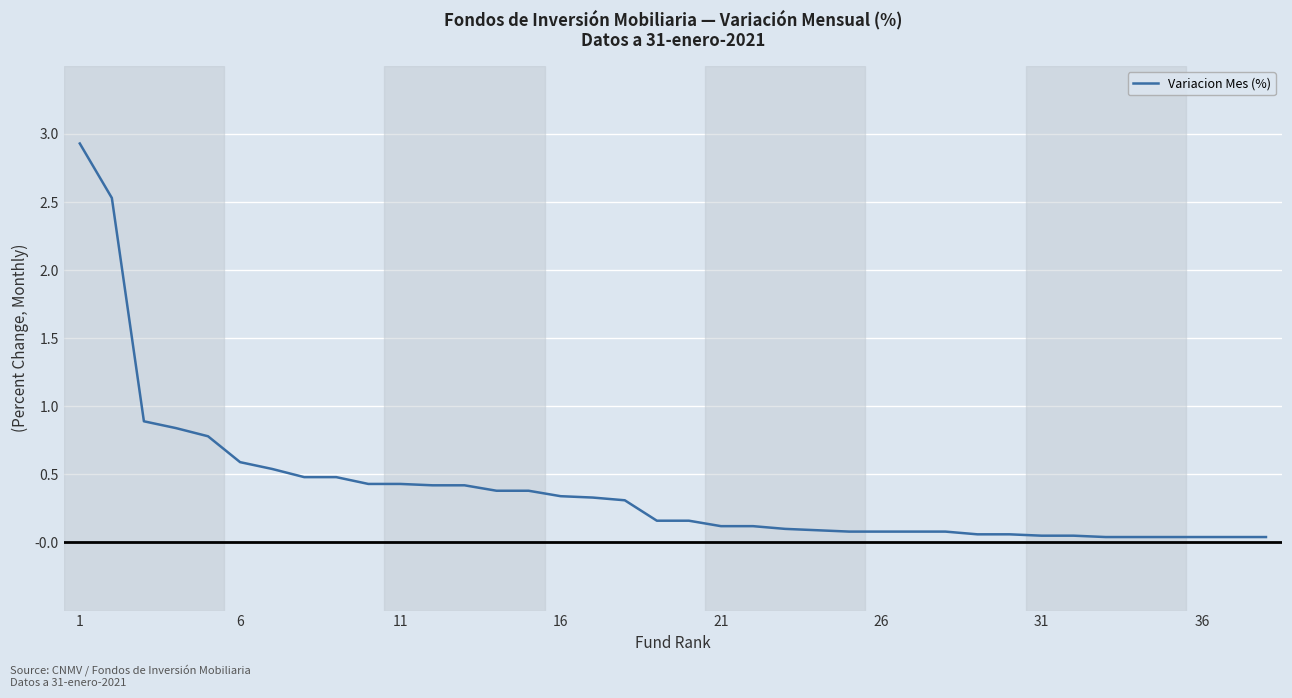

Is this an area chart (filled region under the line)?

No